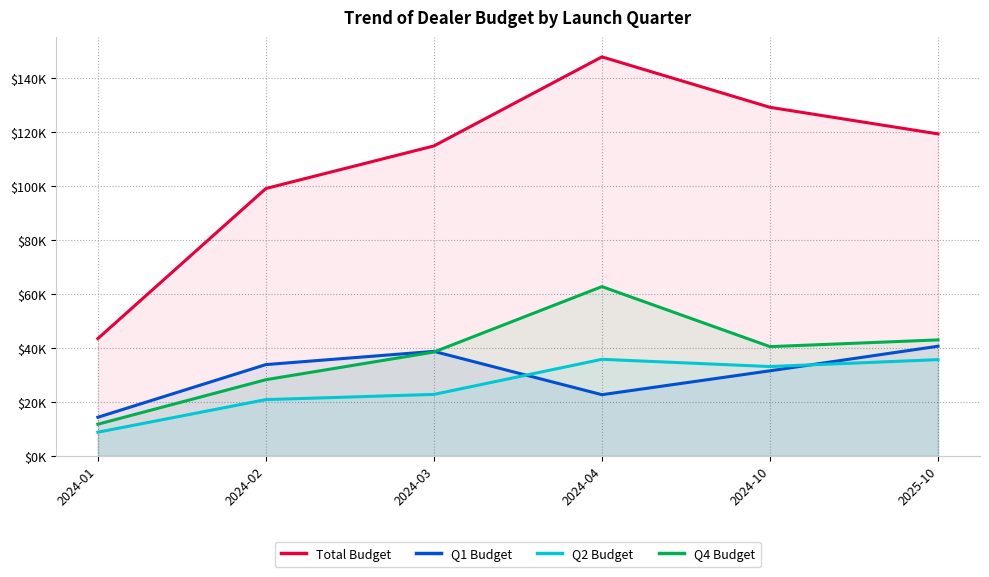

Read the Total Budget value at 2024-10.

129194.3